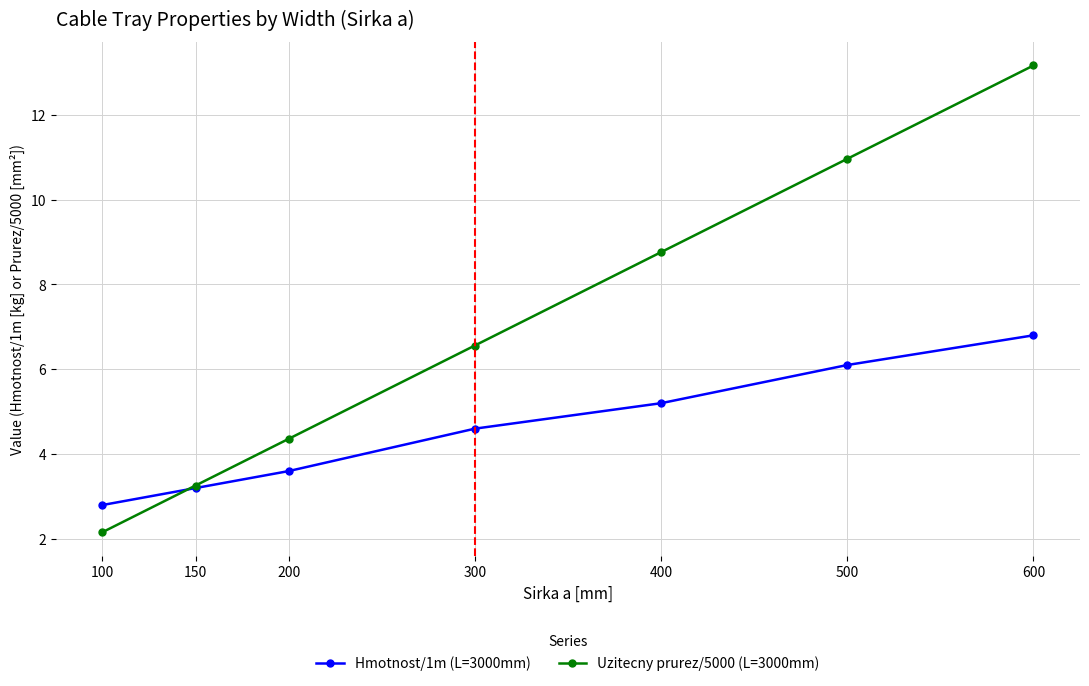

True or false: Uzitecny prurez/5000 (L=3000mm) has more than 0 interior local peaks.

False